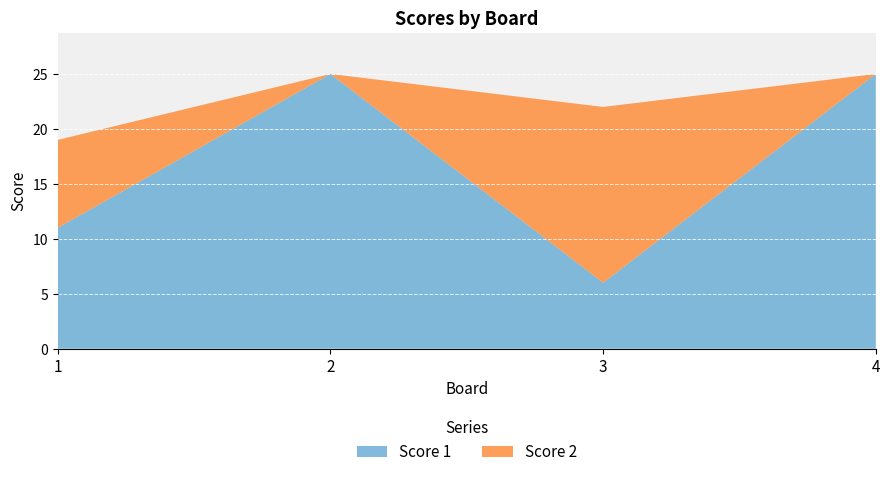

Reading left to right, extract all data points from this chart.

Score 1: 11	25	6	25
Score 2: 8	0	16	0